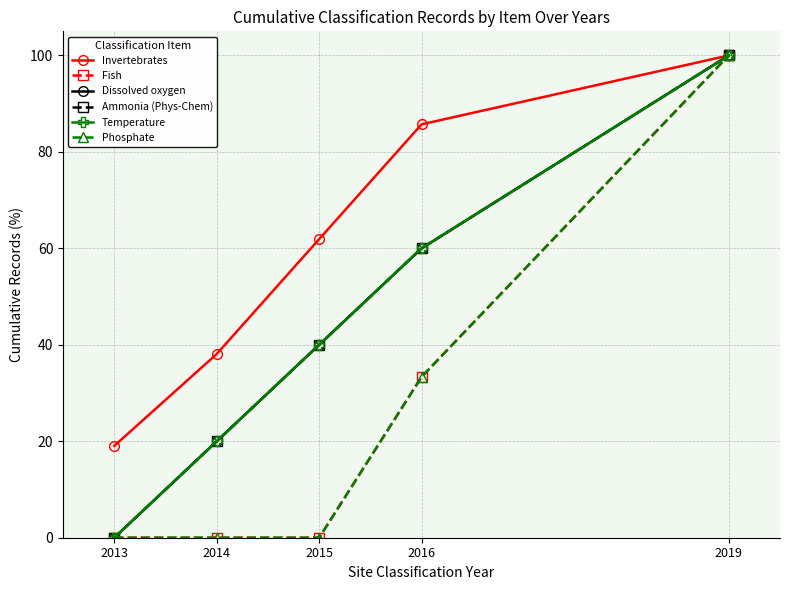

Is this an area chart (filled region under the line)?

No